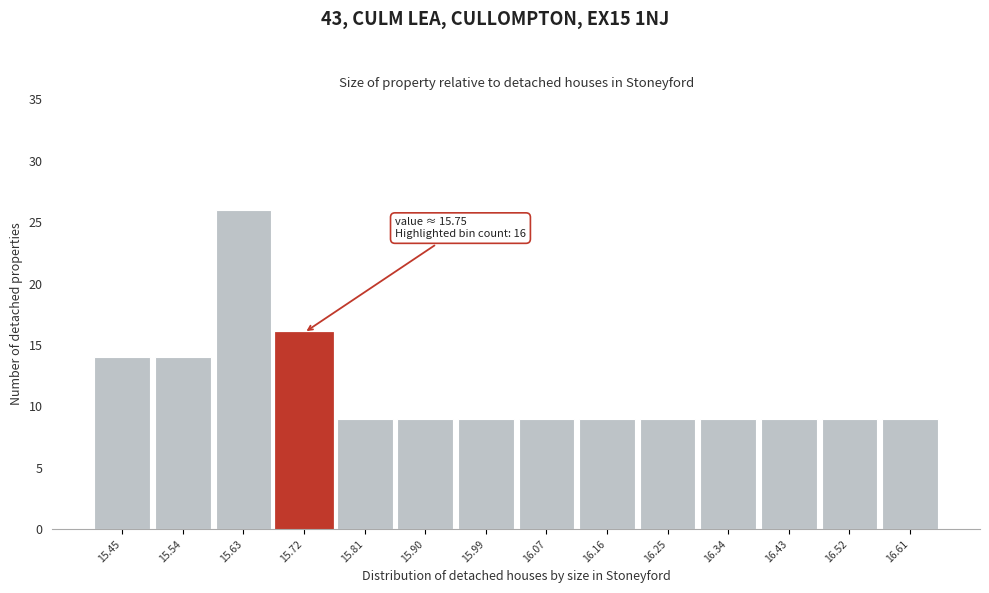

Reading left to right, list all the values displayed in this chart.

14	14	26	16	9	9	9	9	9	9	9	9	9	9